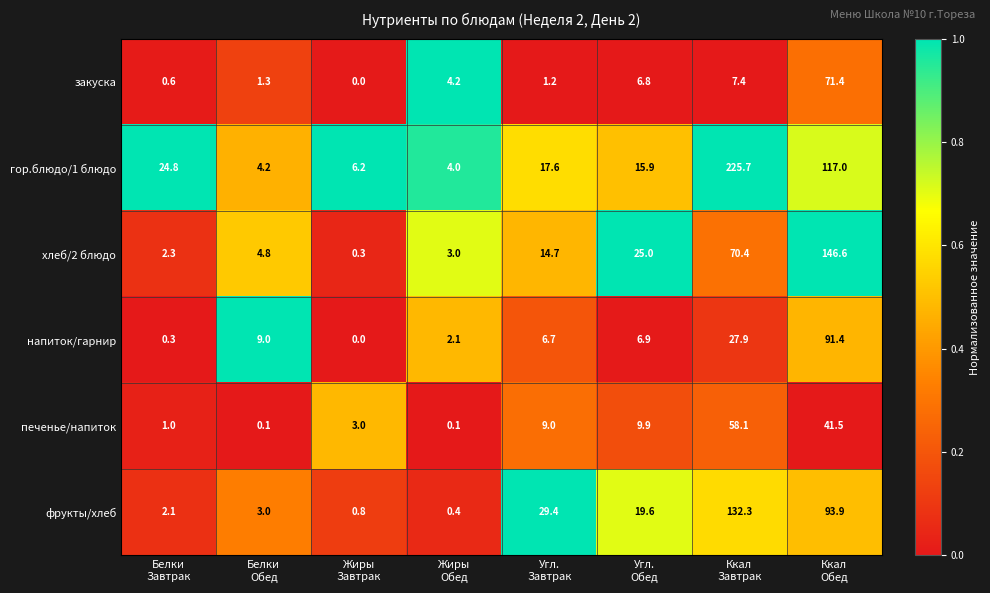

Which series has the largest range (max minus min)?

гор.блюдо/1 блюдо